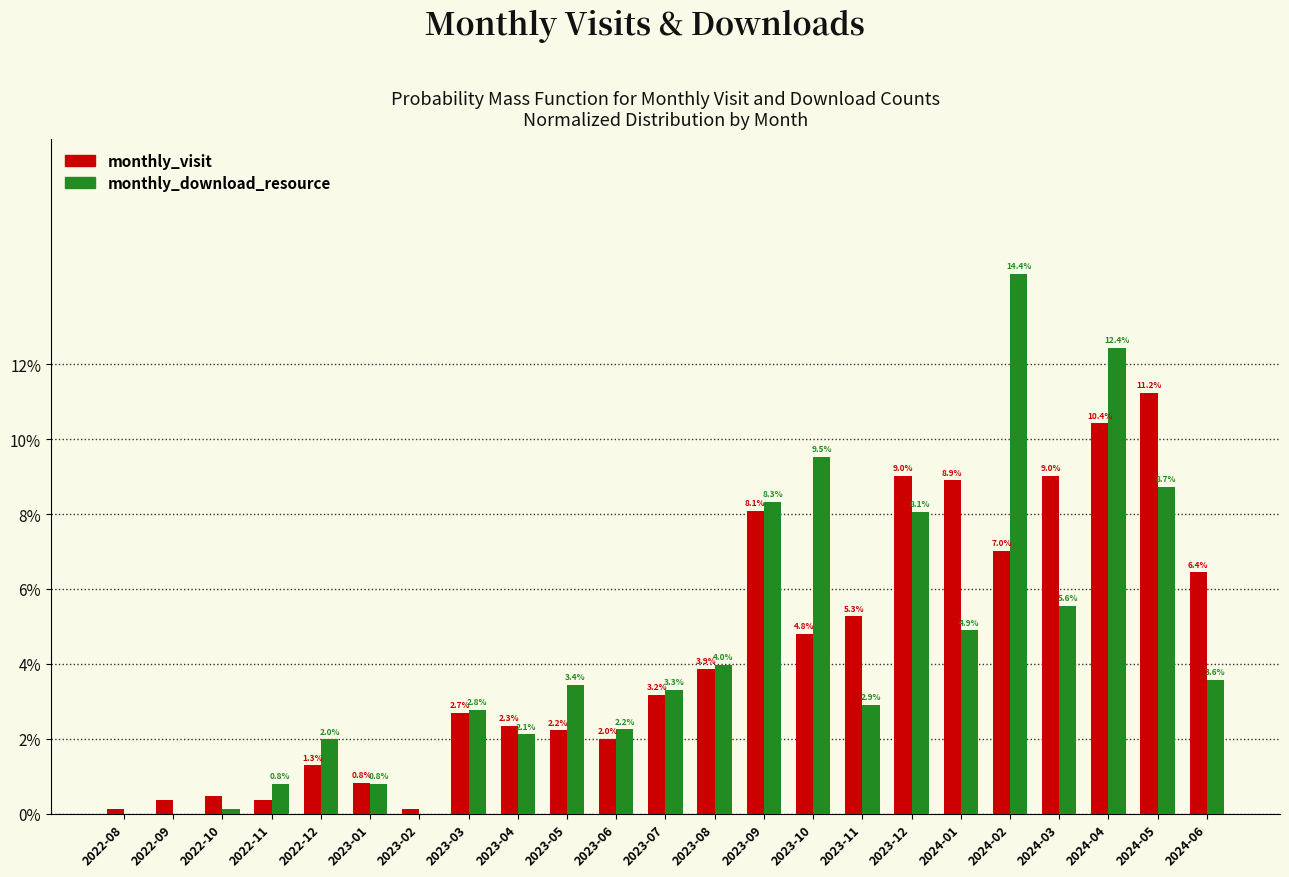

Where does the monthly_download_resource series first go above 3?

2023-05